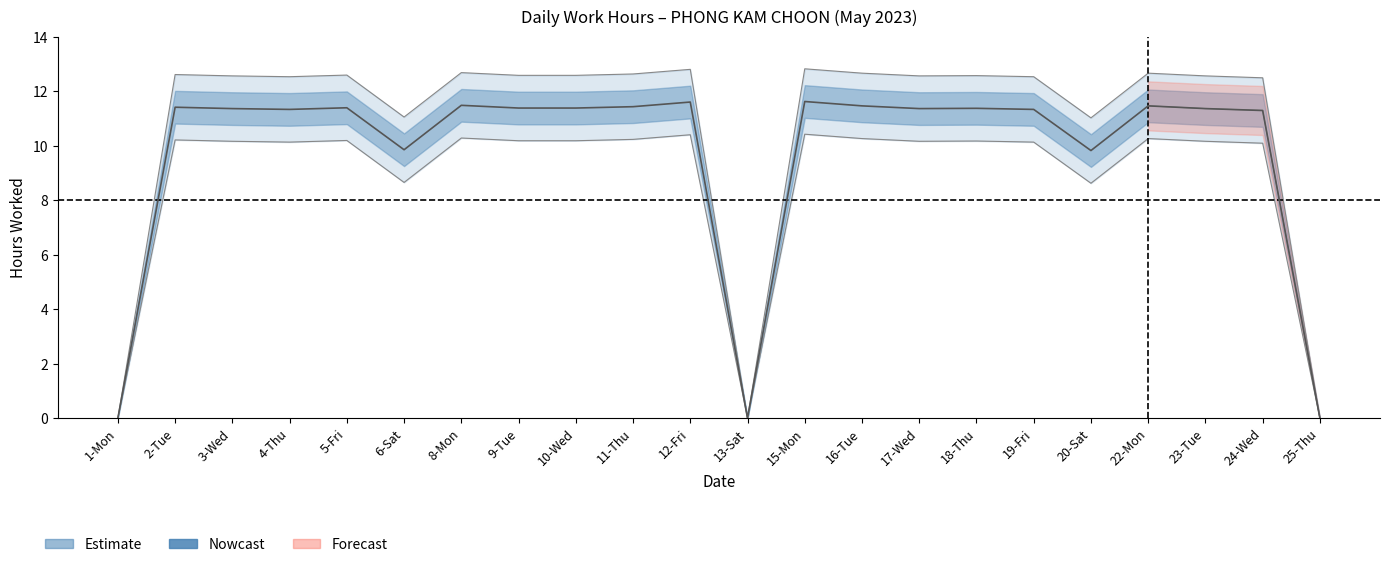

Rank the categories by value from highest to lowest.

15-Mon, 12-Fri, 8-Mon, 16-Tue, 22-Mon, 11-Thu, 2-Tue, 5-Fri, 9-Tue, 10-Wed, 18-Thu, 3-Wed, 17-Wed, 23-Tue, 4-Thu, 19-Fri, 24-Wed, 6-Sat, 20-Sat, 1-Mon, 13-Sat, 25-Thu